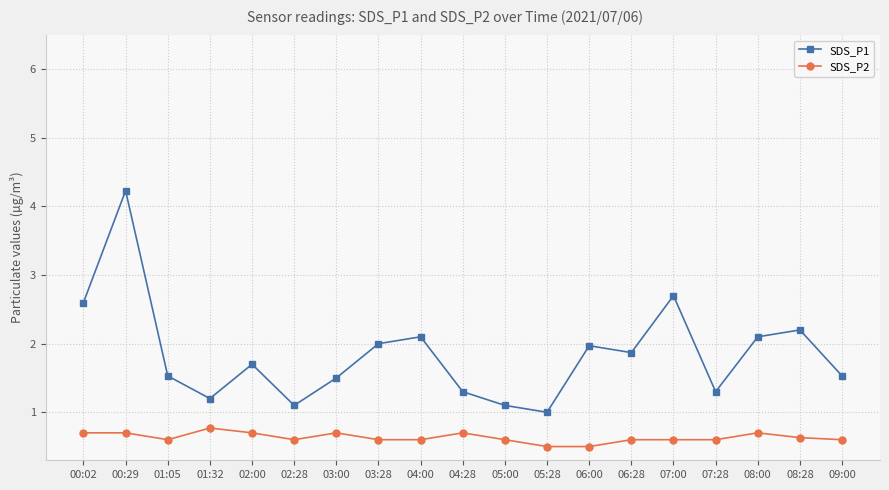

True or false: SDS_P2 and SDS_P1 cross at least once.

False